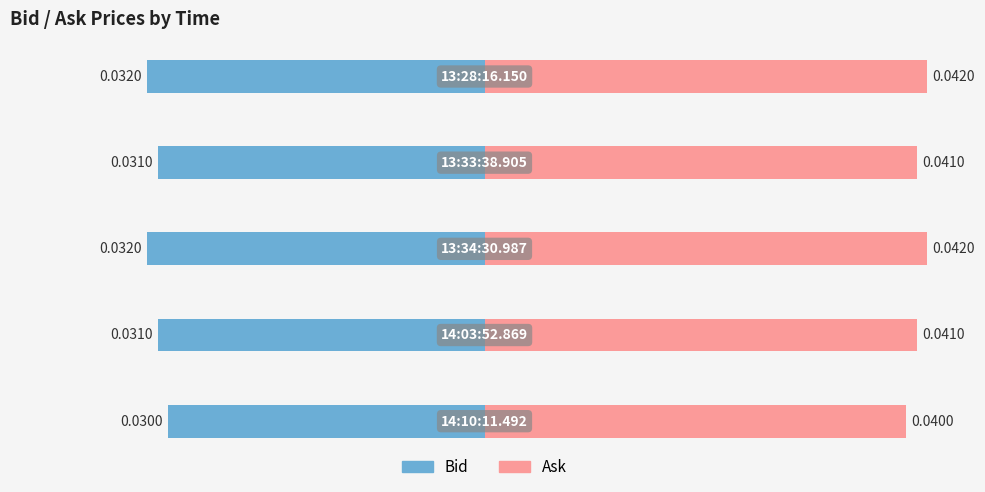

Rank the series by their average value, from highest to lowest.

Ask, Bid